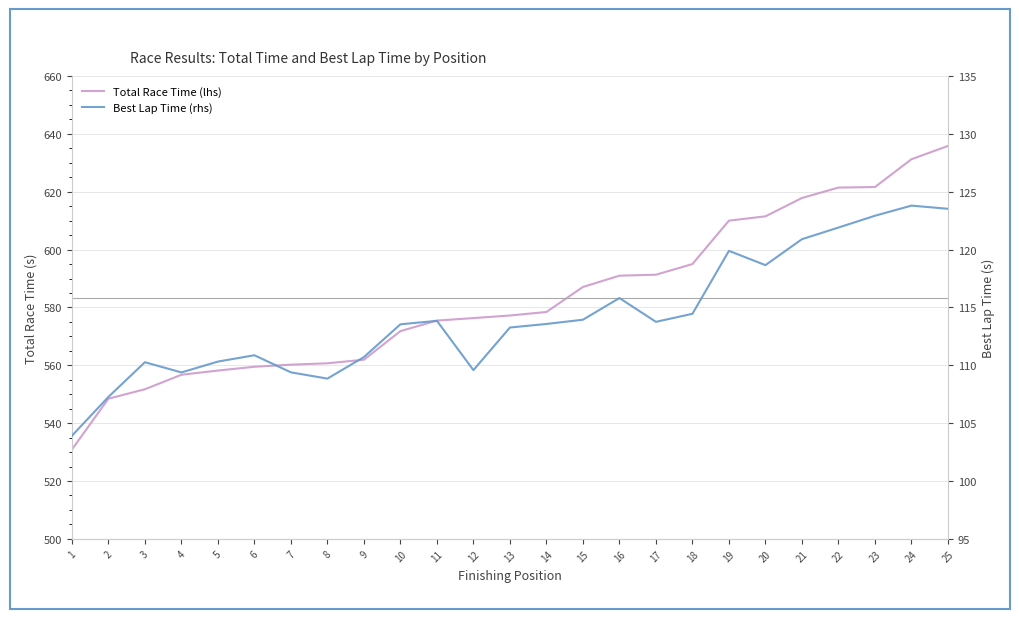

At which category does Best Lap Time (rhs) reach its first local peak?

3